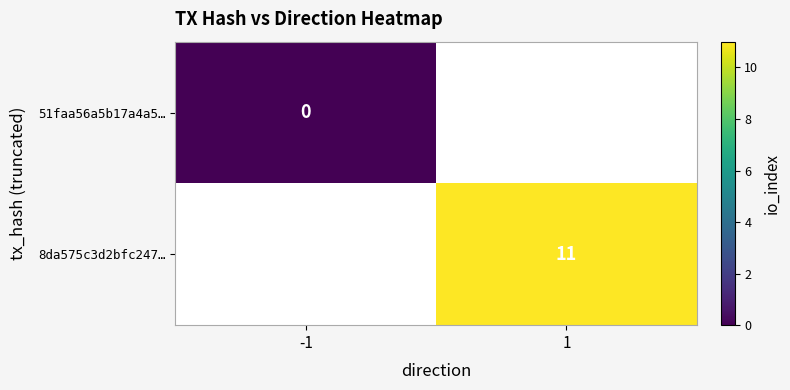

The value of 8da575c3d2bfc247… at 1 is 16. True or false?

False